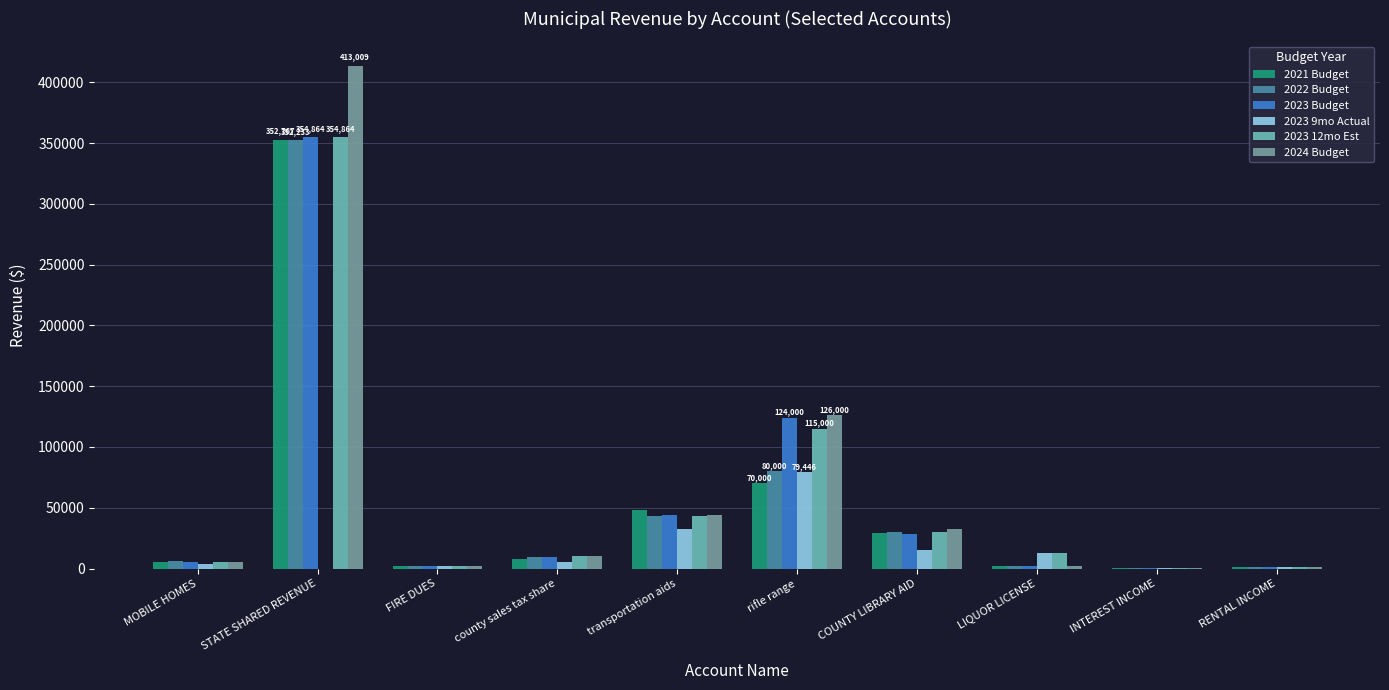

Which category has the highest value in the 2023 9mo Actual series?

rifle range